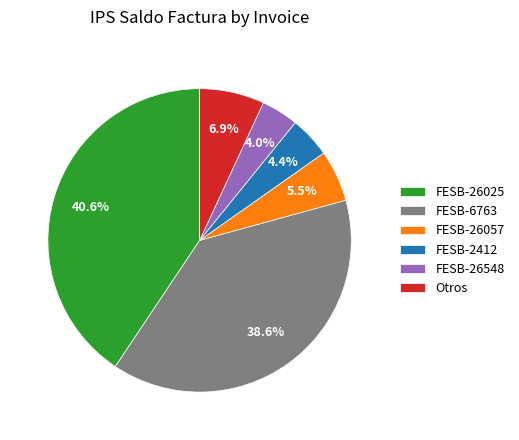

Is the sum of FESB-26548 and FESB-26025 greater than half?

No